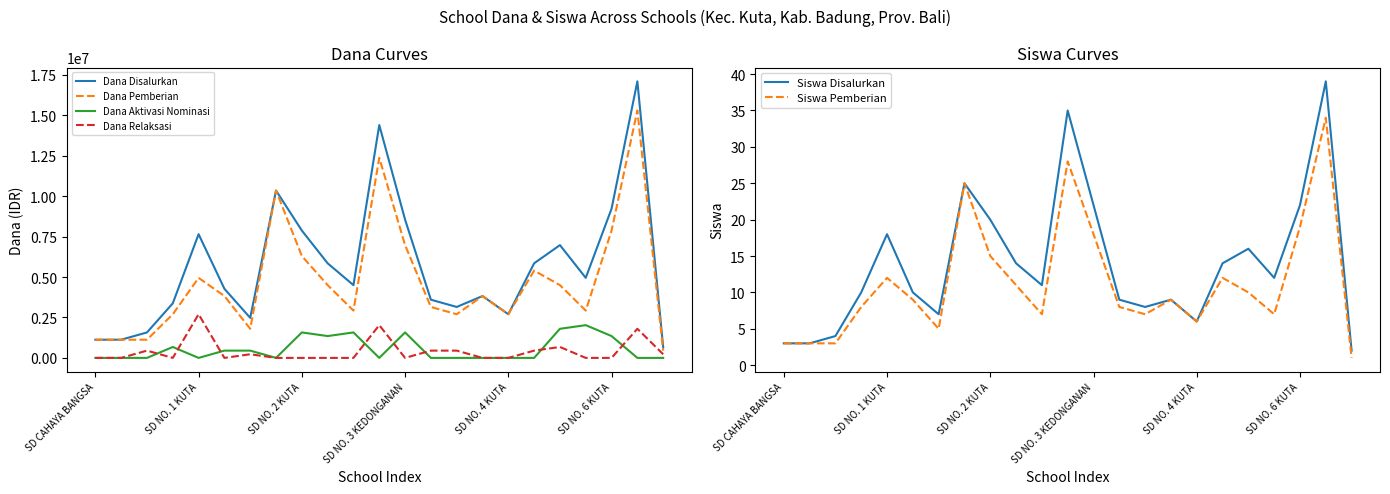

How many distinct data groups are displayed?

6